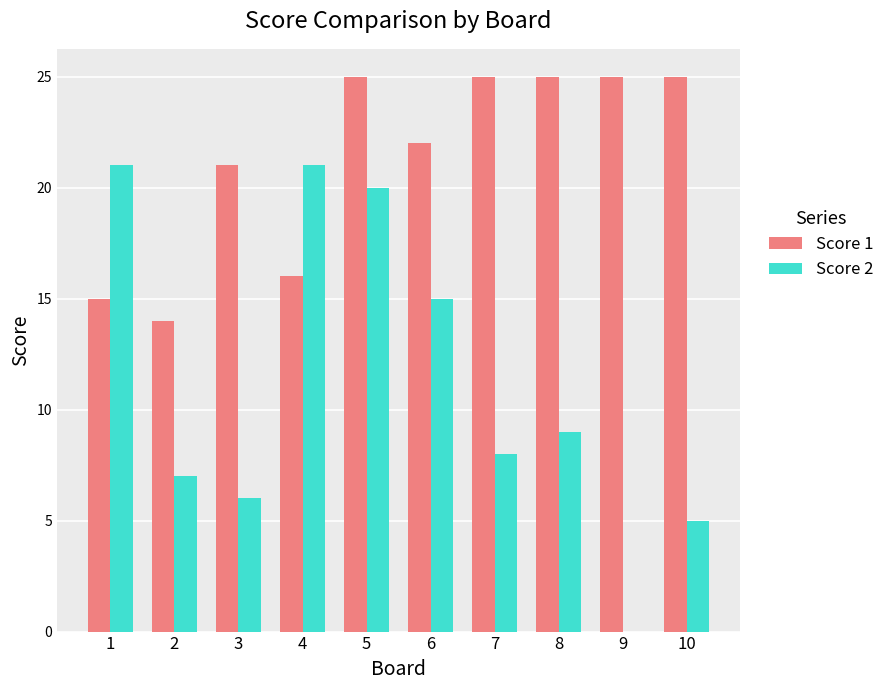

The value of Score 1 at 1 is 8. True or false?

False